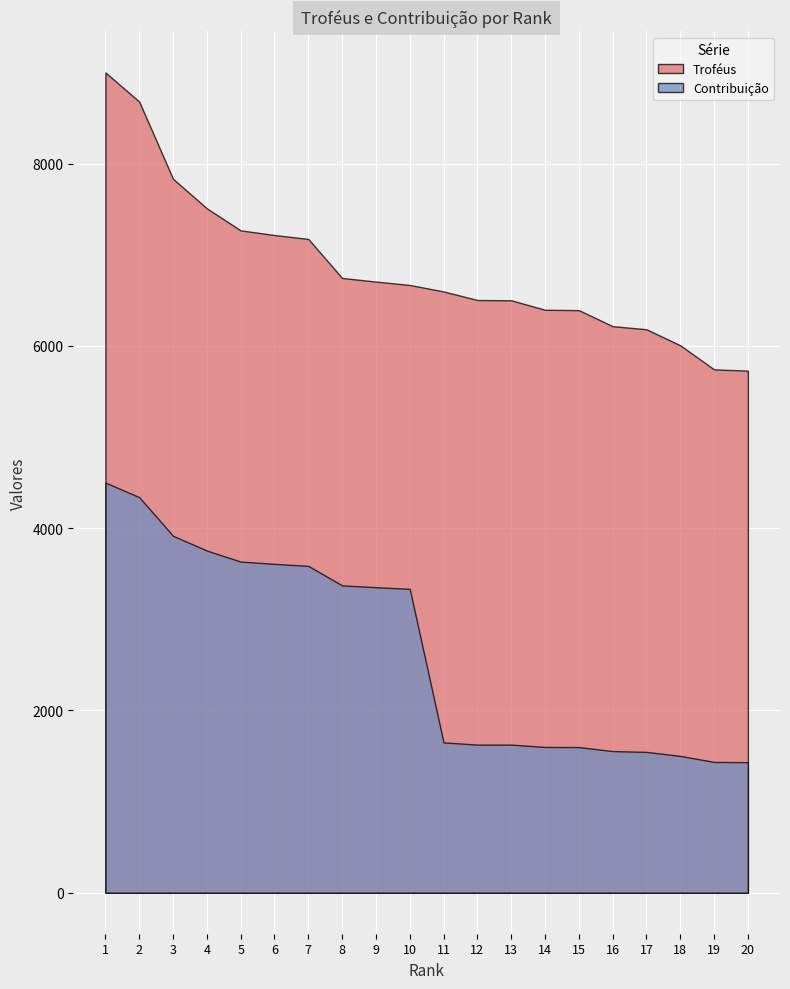

What is the total value across all series at 12?

8128